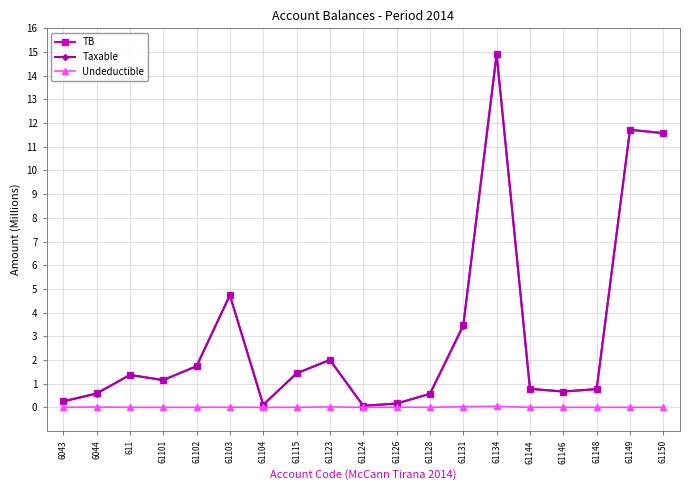

True or false: Undeductible has more than 0 interior local peaks.

True